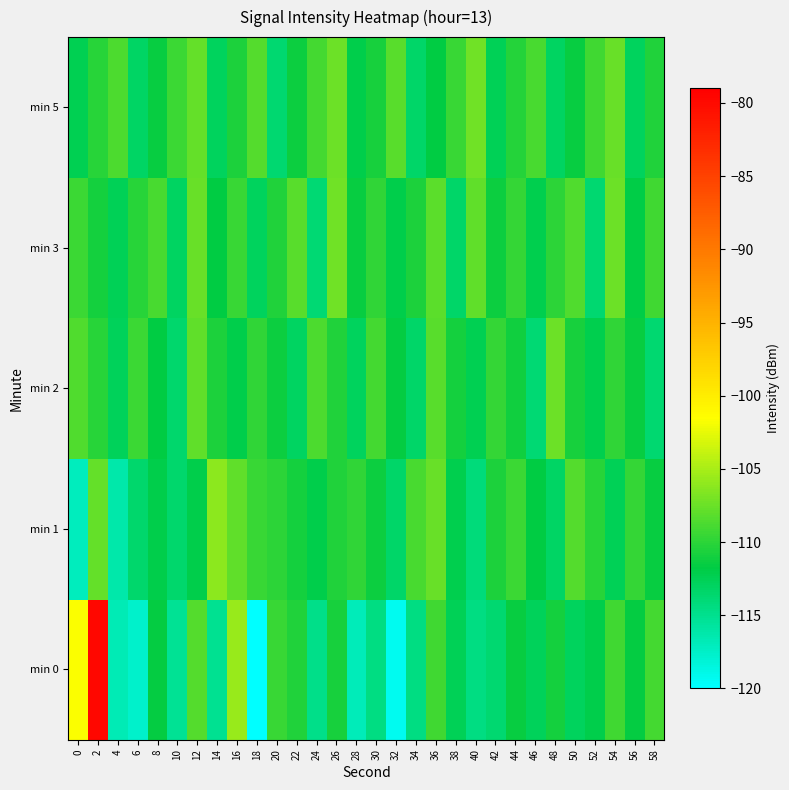

Which series has the largest range (max minus min)?

min 0